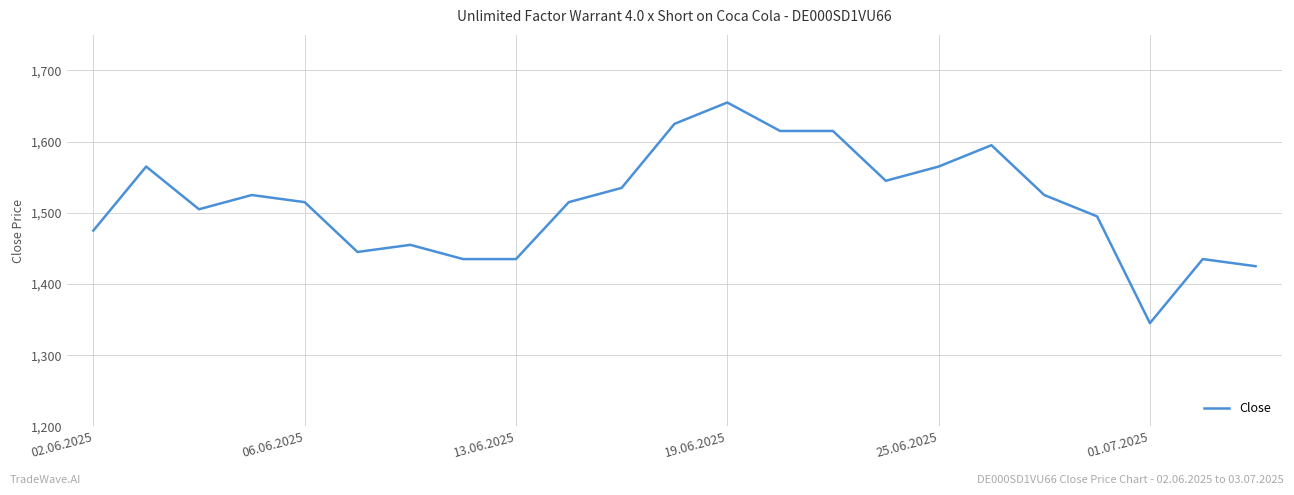

What is the greatest value displayed?

1655